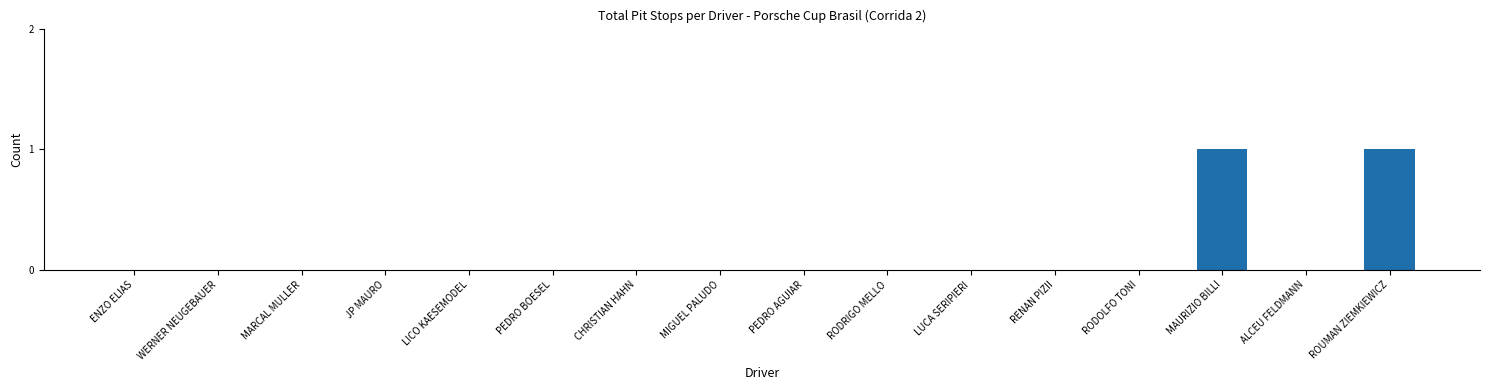

Reading left to right, transcribe all the data shown in this chart.

0	0	0	0	0	0	0	0	0	0	0	0	0	1	0	1